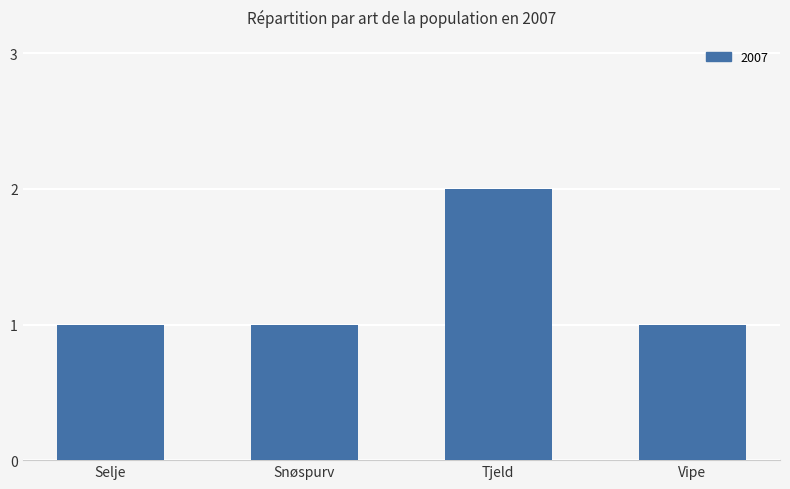

What is the smallest value displayed?

1